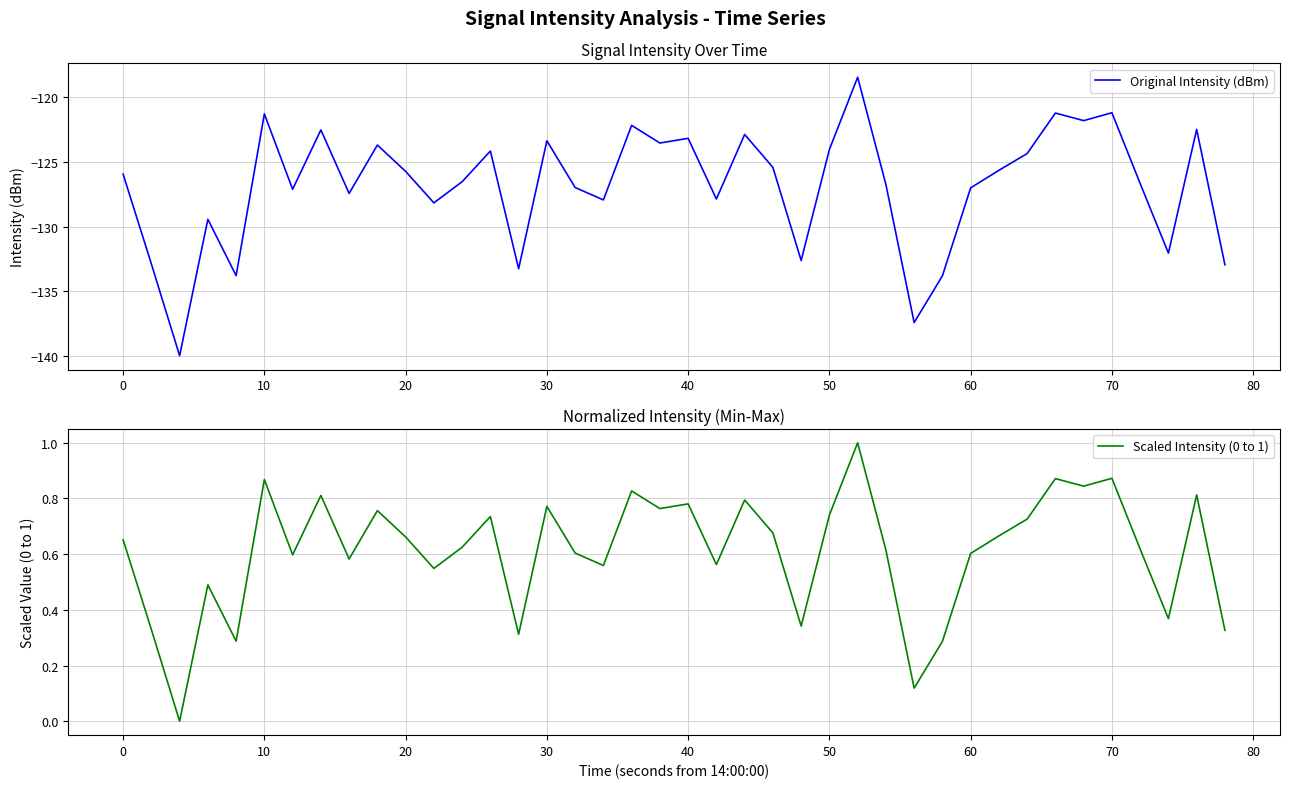

Does the chart have visible grid lines?

Yes